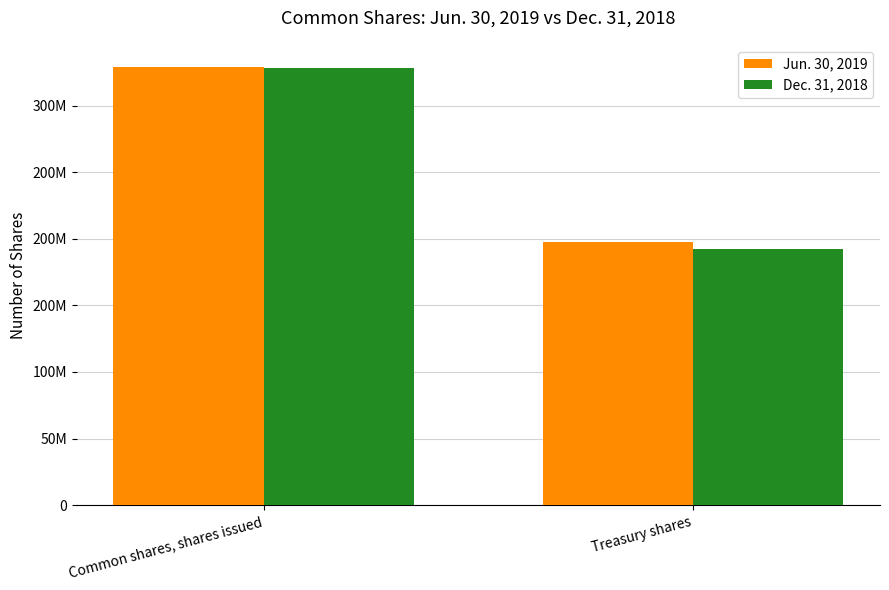

Are the bars grouped side by side (vs. stacked)?

Yes